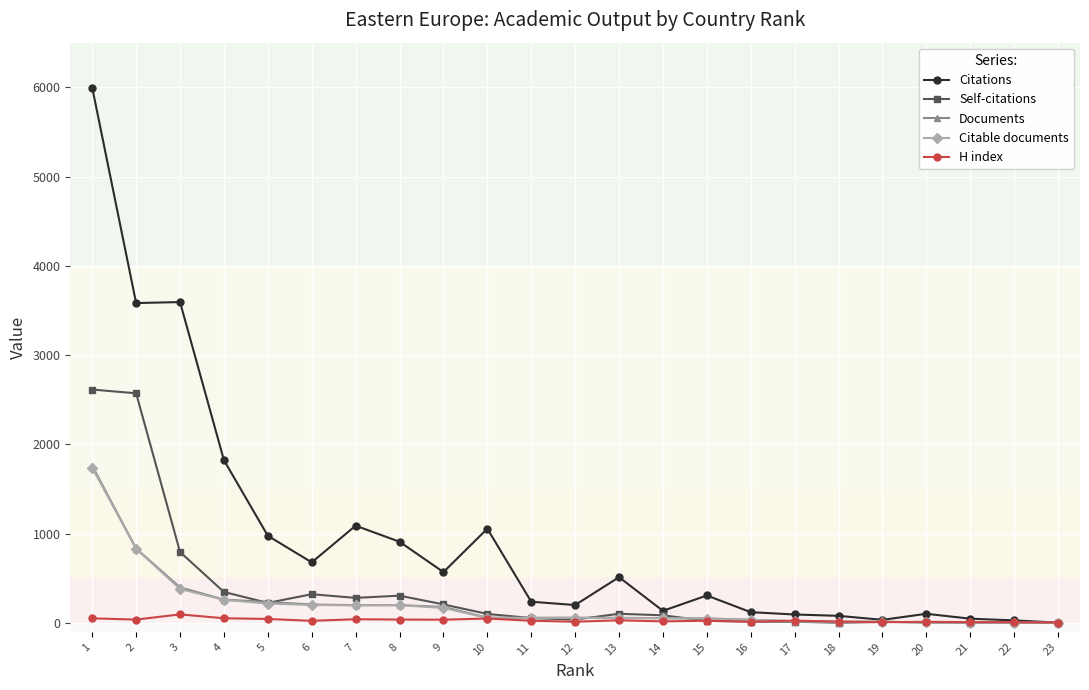

What are all the series names shown in the legend?

Citations, Self-citations, Documents, Citable documents, H index